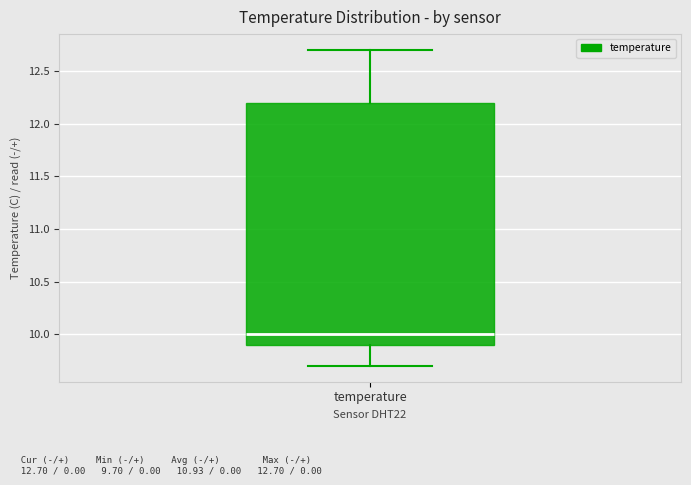

Transcribe this box plot: give where the median line is, the range the box spans, and where the two whiskers end, as read against the y-axis. The values are not printed on the chart, so give them approximately, as read against the axis.

median 10.0, box 9.9 to 12.2, whiskers 9.7 to 12.7